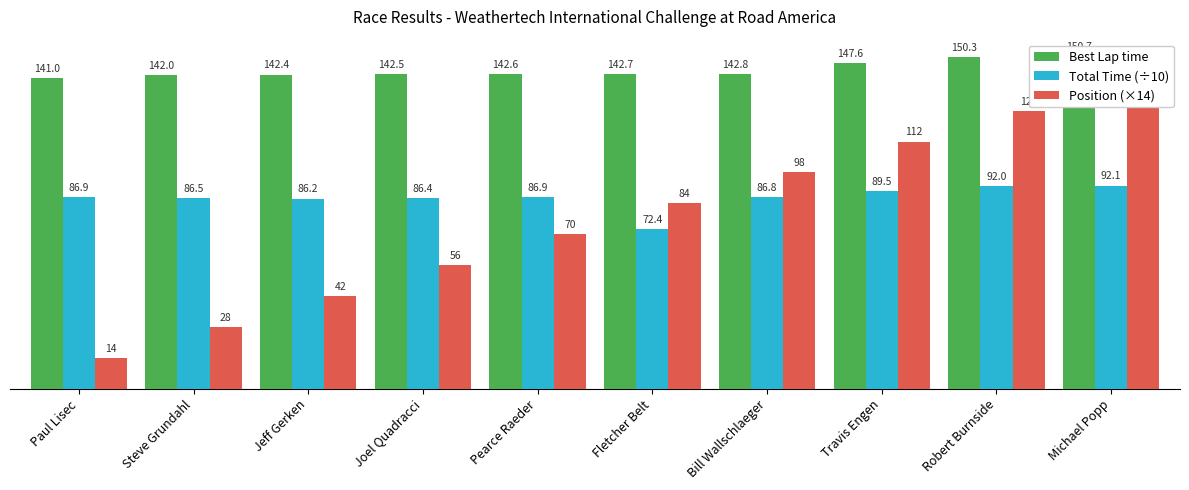

True or false: Best Lap time has a value of 41.3 at Paul Lisec.

False